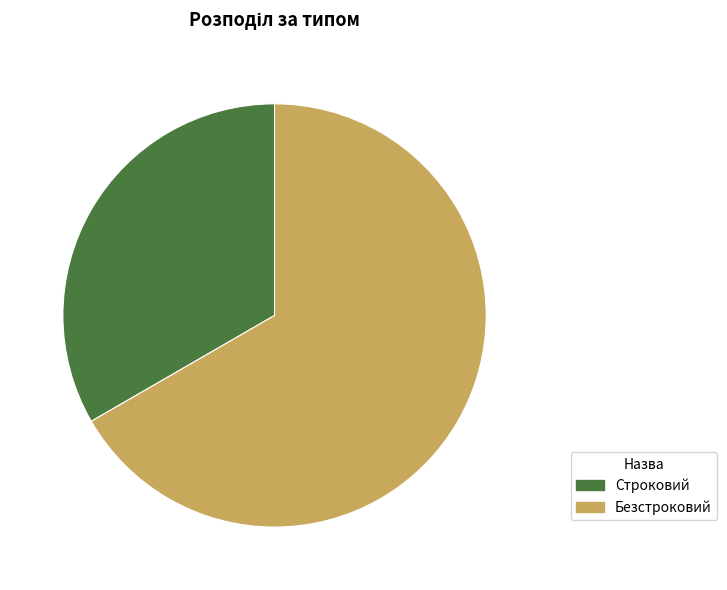

Is it true that Безстроковий is 67% of the pie?

True